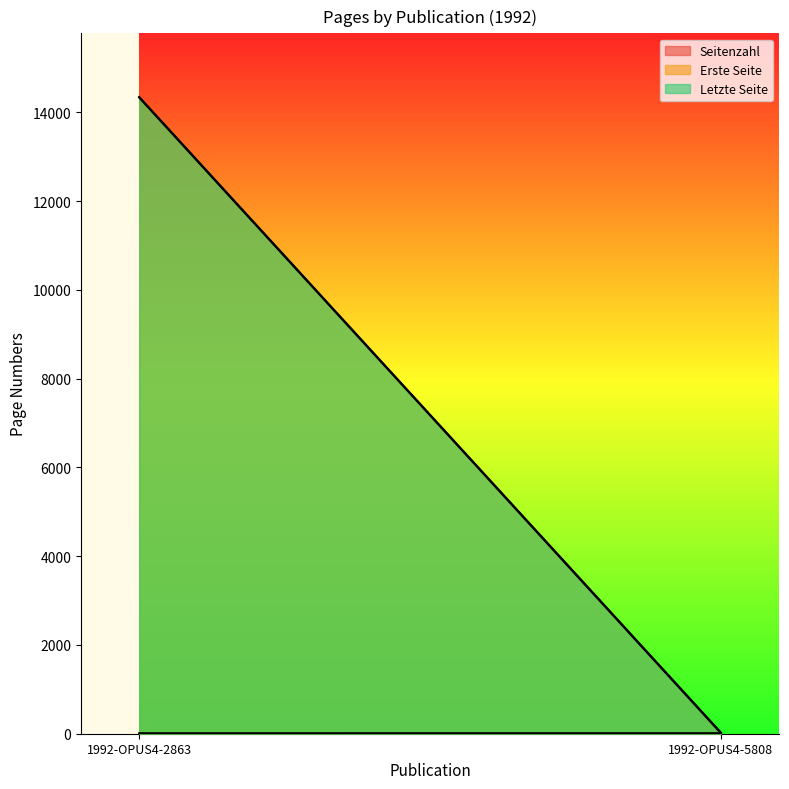

Count the number of categories in the chart.

2